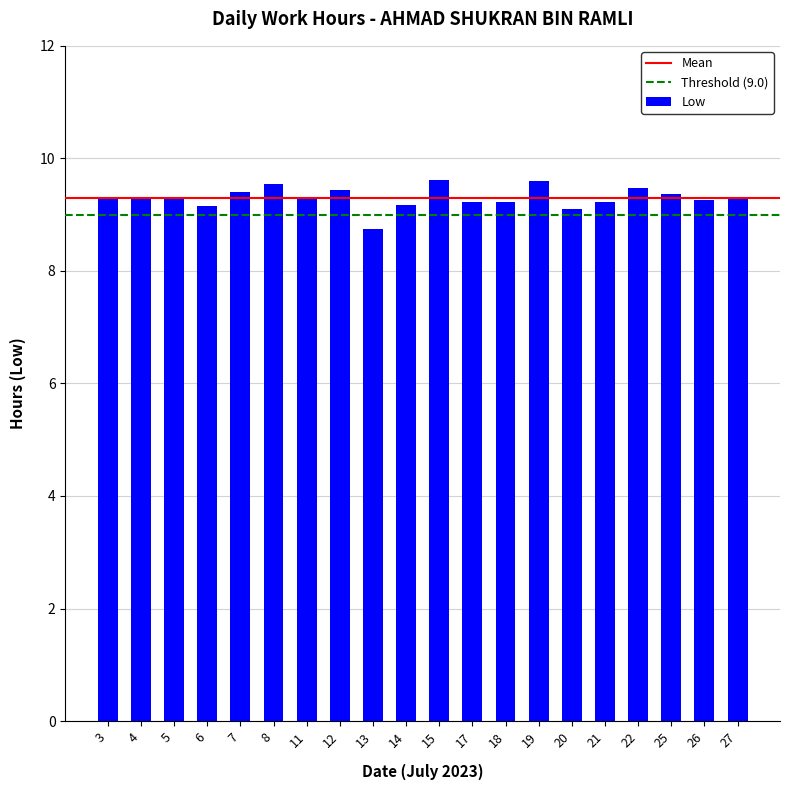

What is the ratio of the value at 19 to the value at 22?

1.0